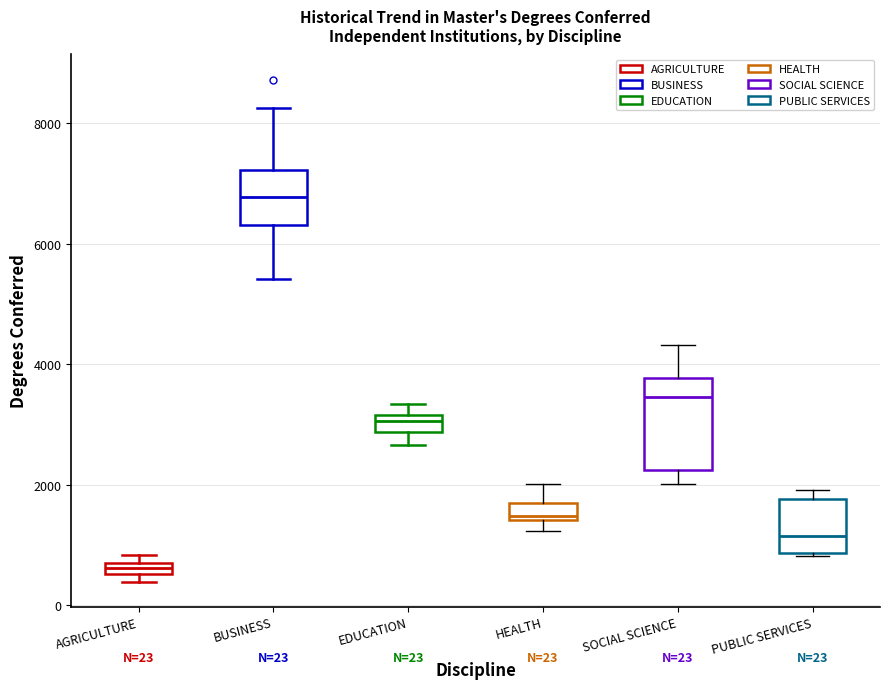

Which box has the highest median line?

BUSINESS